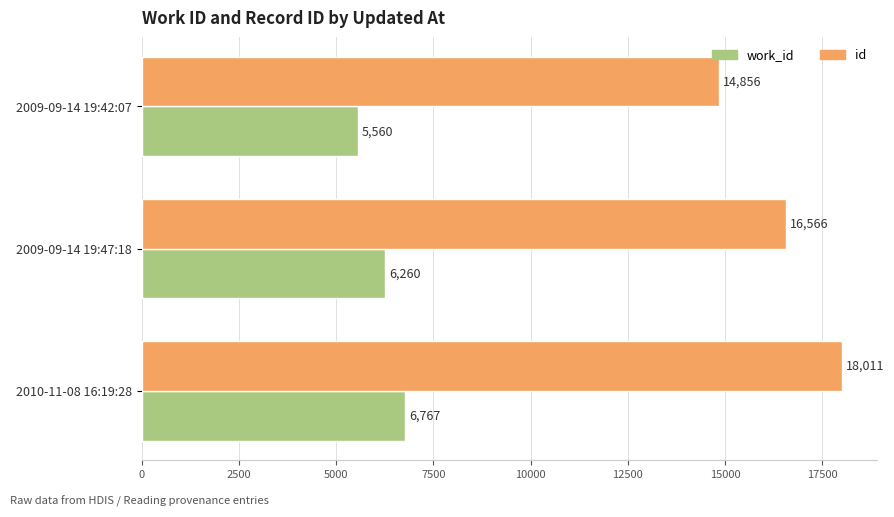

Is it true that work_id equals 6767 at 2010-11-08 16:19:28?

True